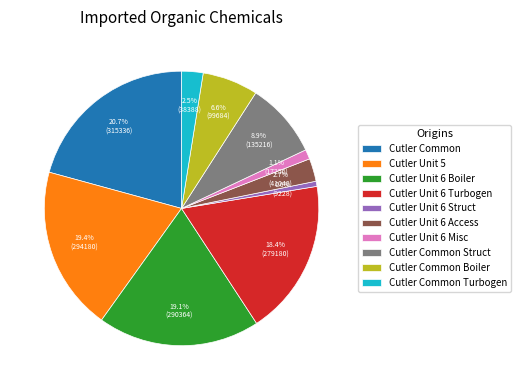

Is the sum of Cutler Common Turbogen and Cutler Unit 6 Boiler greater than half?

No